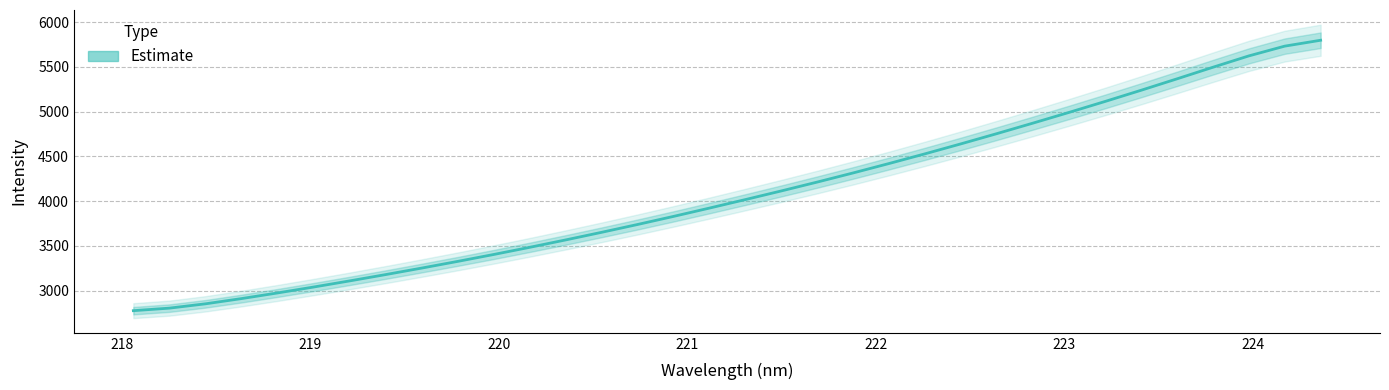

Reading left to right, transcribe all the data shown in this chart.

2776.9	2805.2	2853.4	2911.7	2974.7	3040.6	3109.0	3179.6	3252.2	3326.8	3404.0	3483.9	3566.6	3651.7	3739.2	3829.6	3922.6	4017.7	4114.4	4213.6	4315.8	4421.2	4529.5	4640.9	4755.3	4872.2	4991.5	5113.4	5238.2	5365.8	5495.5	5622.2	5731.4	5797.3